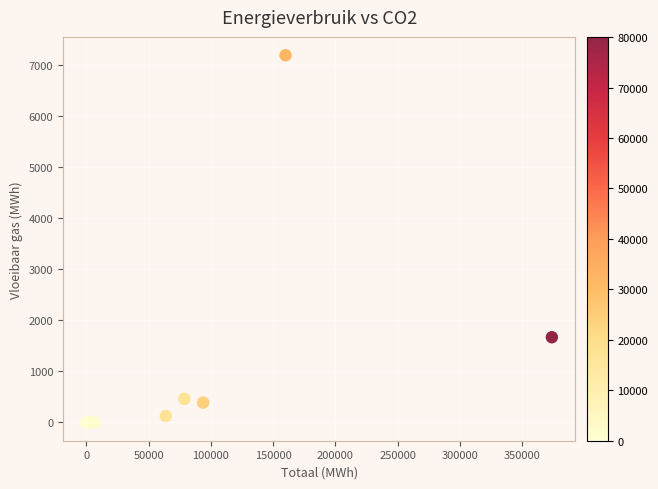

What Y value in the scatter plot is closest to 3600?

1669.7